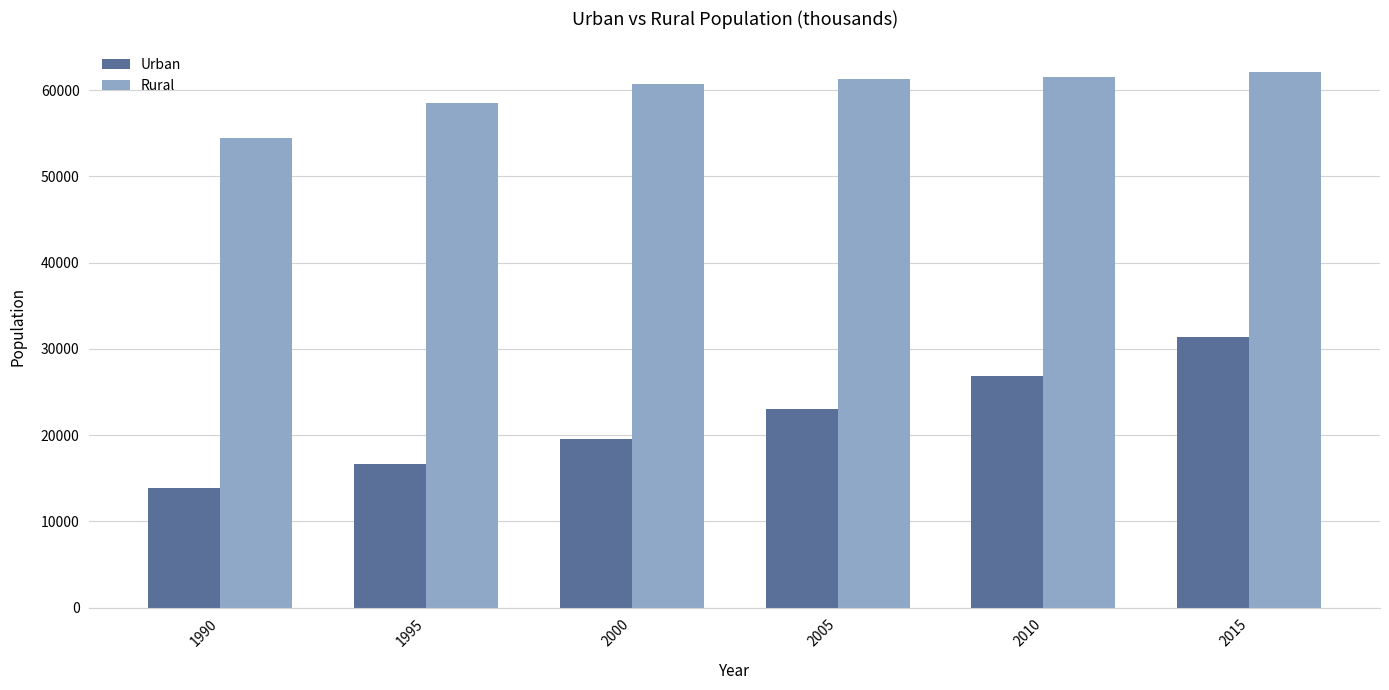

Which series has the largest range (max minus min)?

Urban